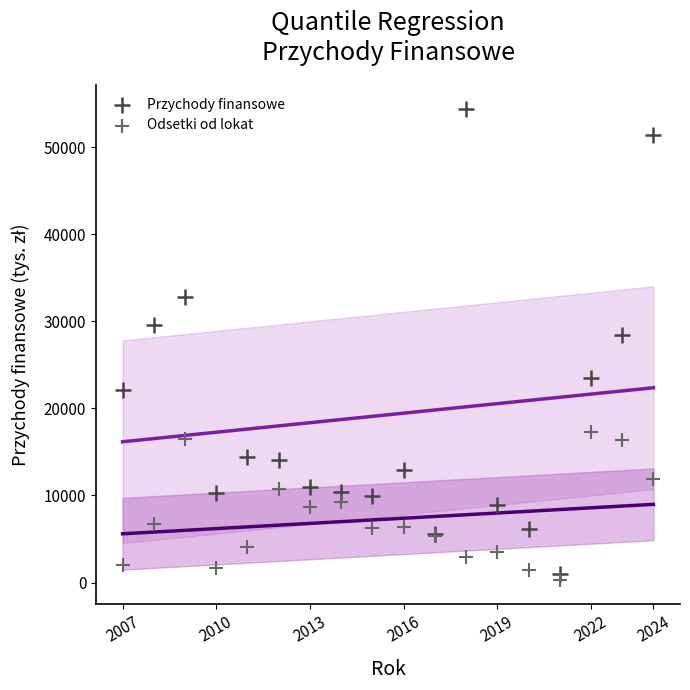

Which series has the largest Y range (max minus min)?

Przychody finansowe